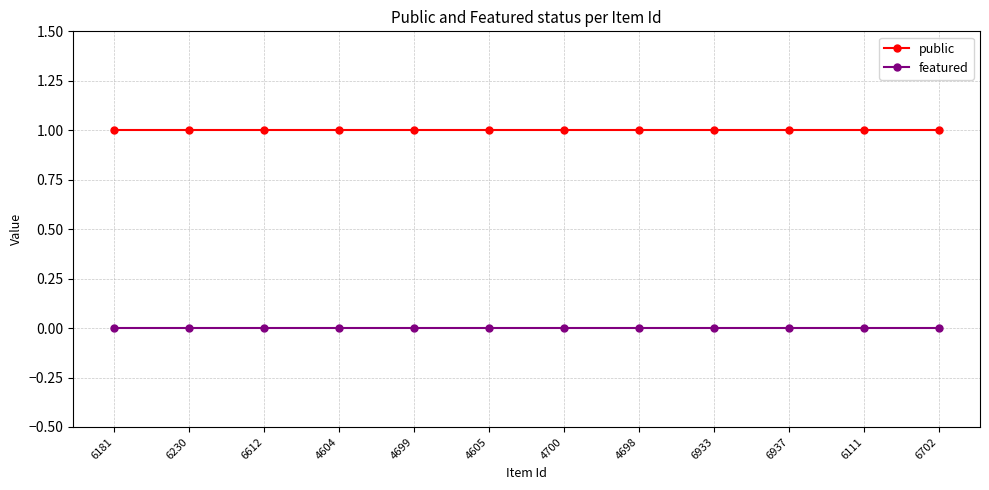

What is the greatest value displayed?

1